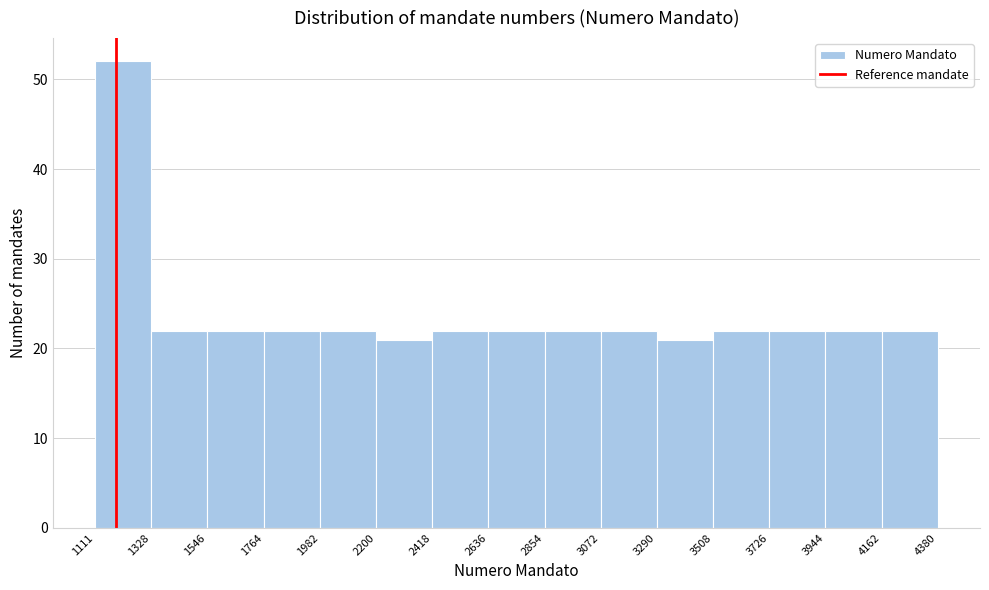

Reading left to right, transcribe this chart: for each bar, give the range it covers on the x-axis and its height. The values are not printed on the chart, so give them approximately, as read against the axis.

1111 to 1328: 52
1328 to 1546: 22
1546 to 1764: 22
1764 to 1982: 22
1982 to 2200: 22
2200 to 2418: 21
2418 to 2636: 22
2636 to 2854: 22
2854 to 3072: 22
3072 to 3290: 22
3290 to 3508: 21
3508 to 3726: 22
3726 to 3944: 22
3944 to 4162: 22
4162 to 4380: 22